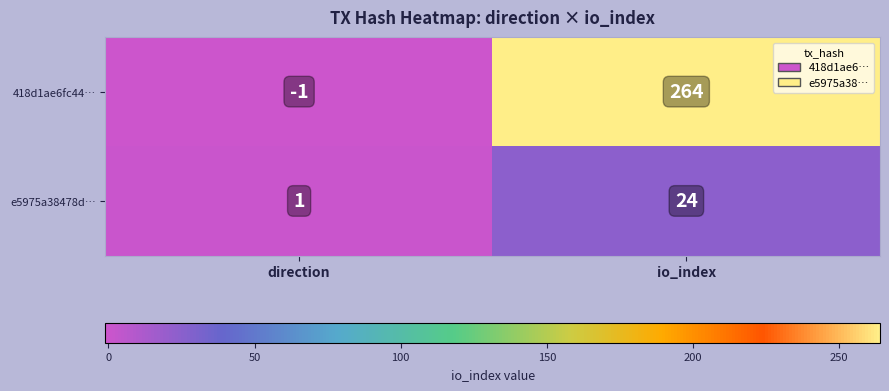

Reading left to right, list all the values displayed in this chart.

418d1ae6fc44…: direction=-1	io_index=264
e5975a38478d…: direction=1	io_index=24